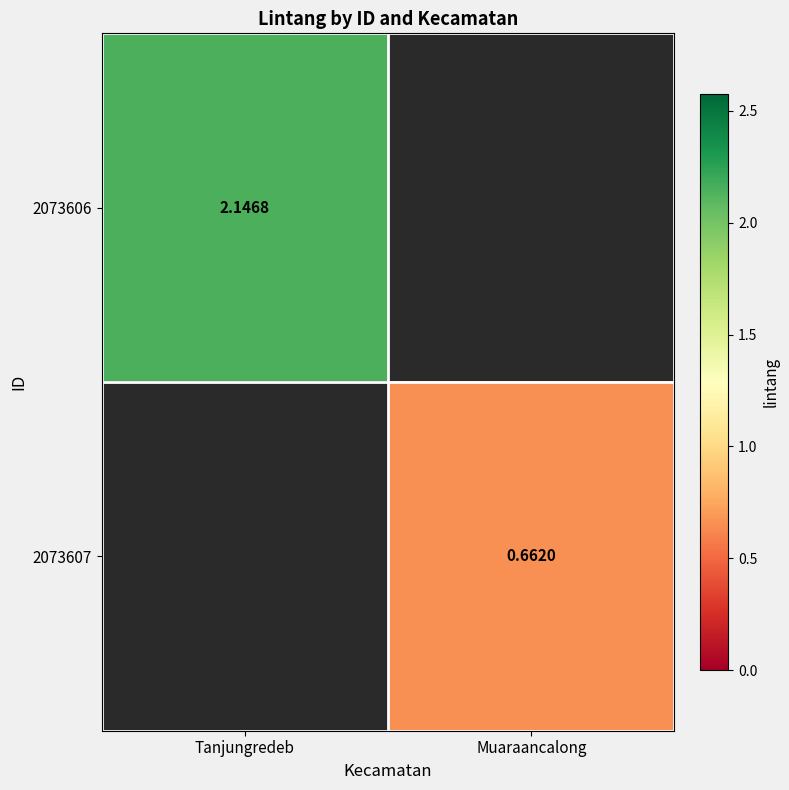

Rank the series at Tanjungredeb from highest to lowest value.

2073606, 2073607